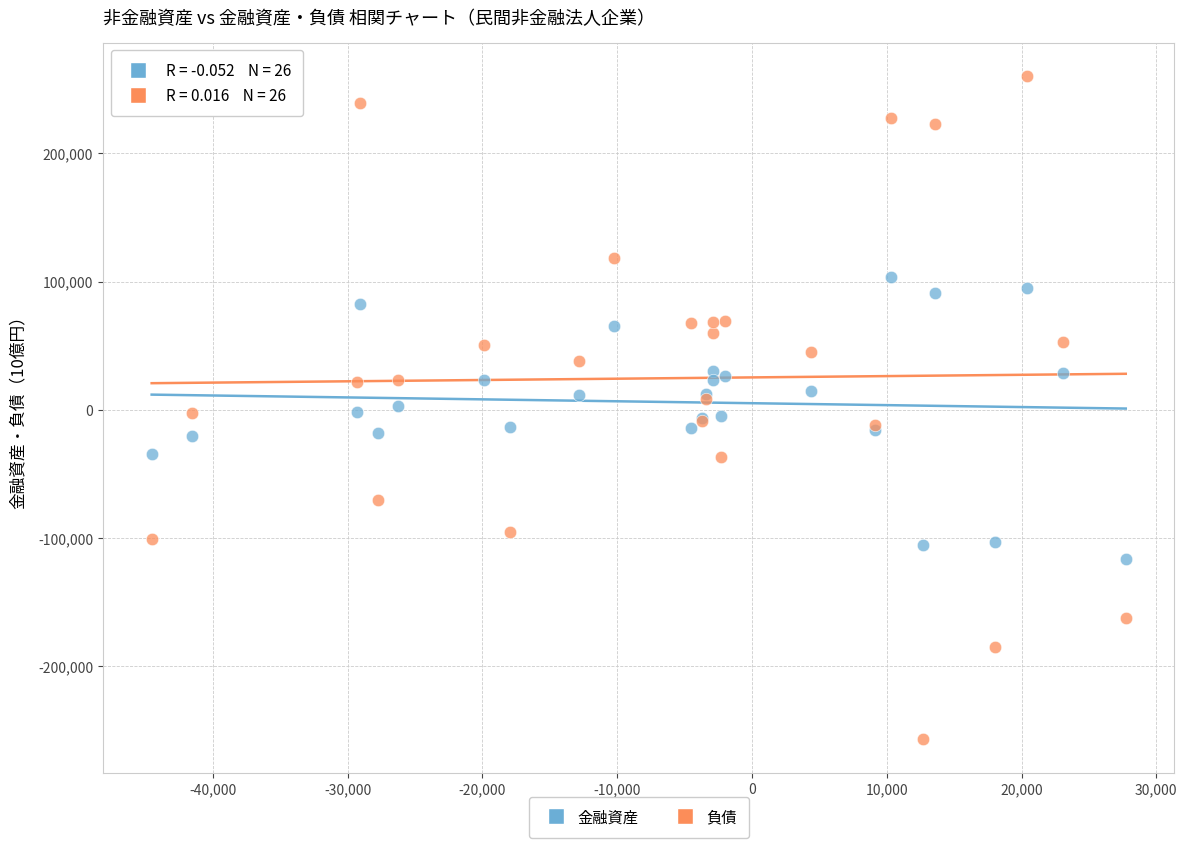

Which series reaches the maximum Y coordinate?

負債